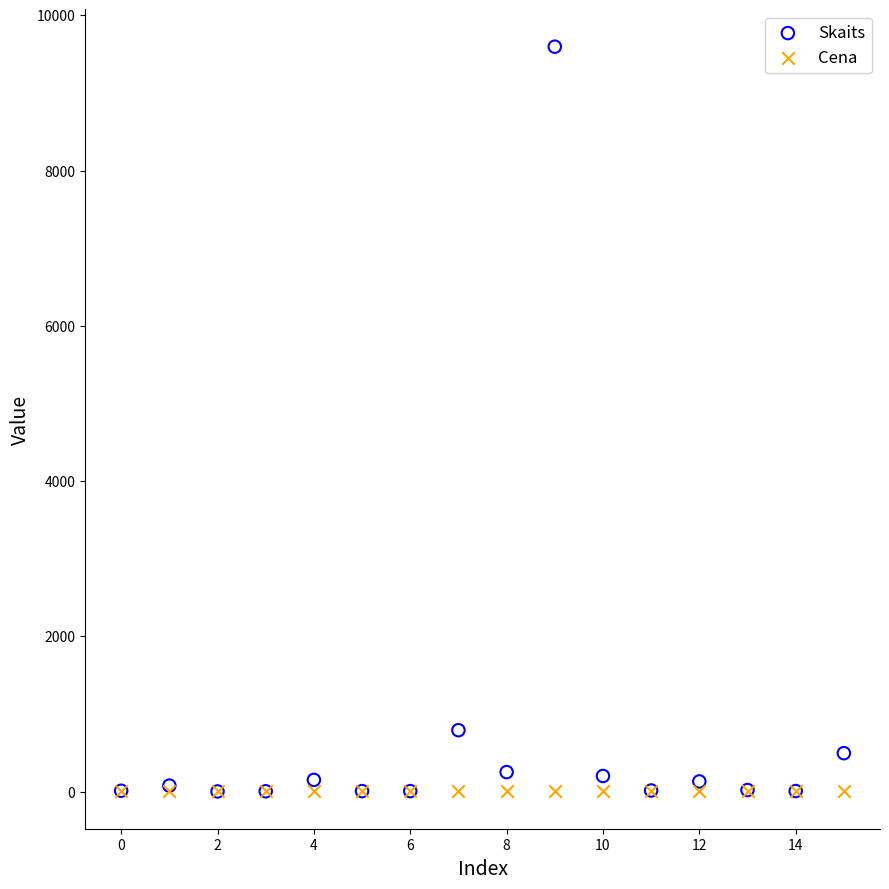

In the Skaits series, what Y value is closest to 4799?

790.0